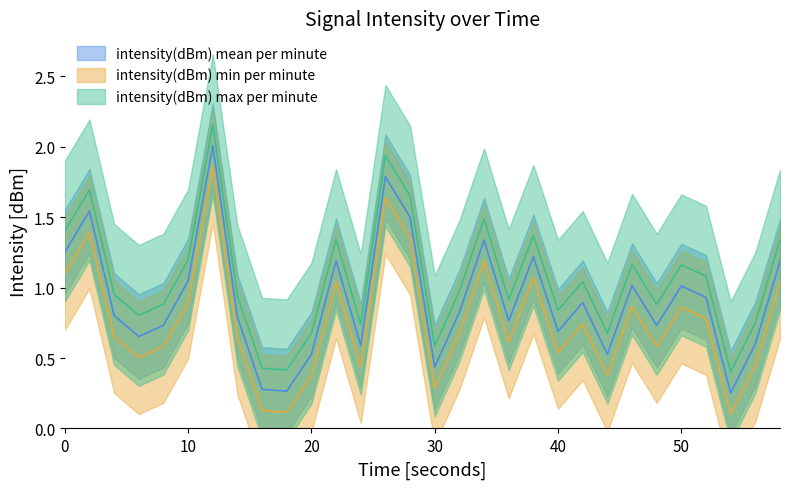

What is the average value of the intensity(dBm) mean per minute series?

1.1